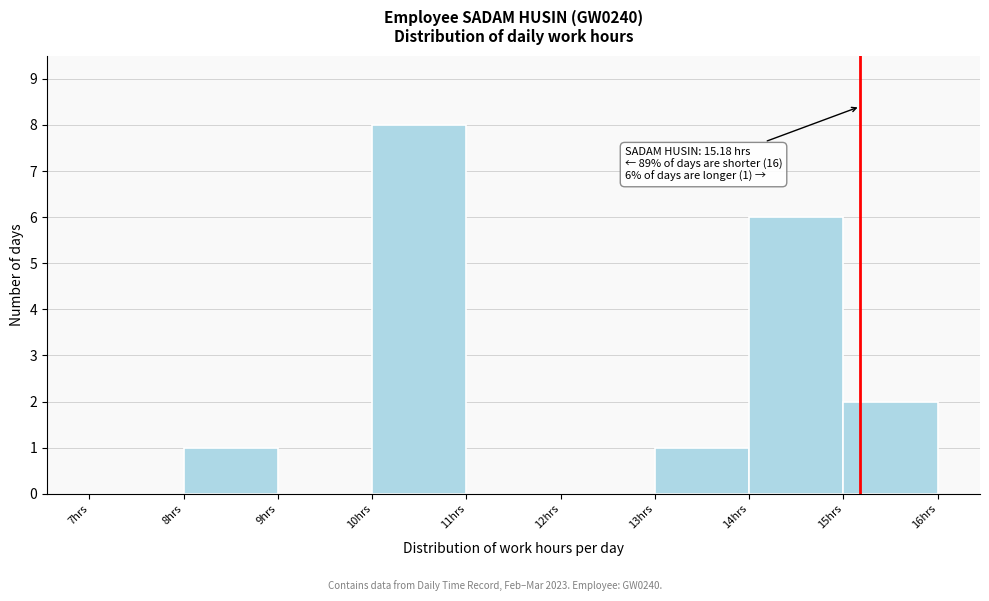

Which range on the x-axis has the tallest bar?

10 to 11